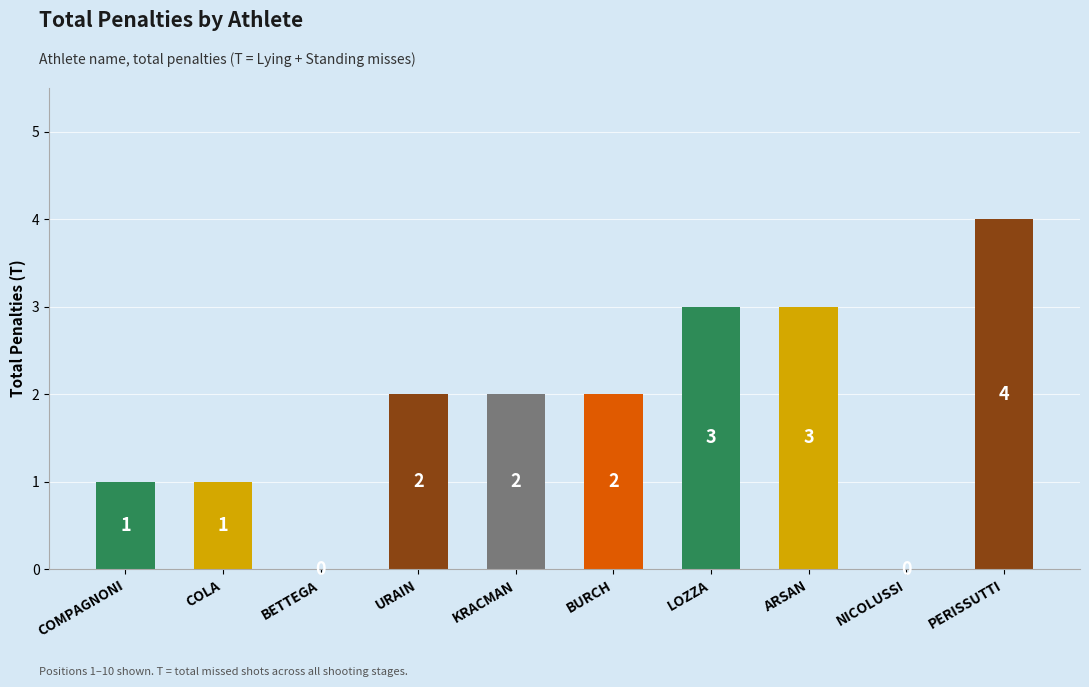

How many values are between 1 and 3?

7